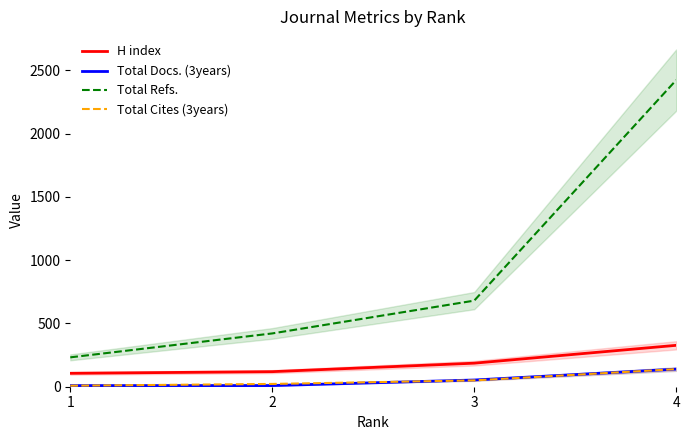

True or false: H index and Total Docs. (3years) cross at least once.

False